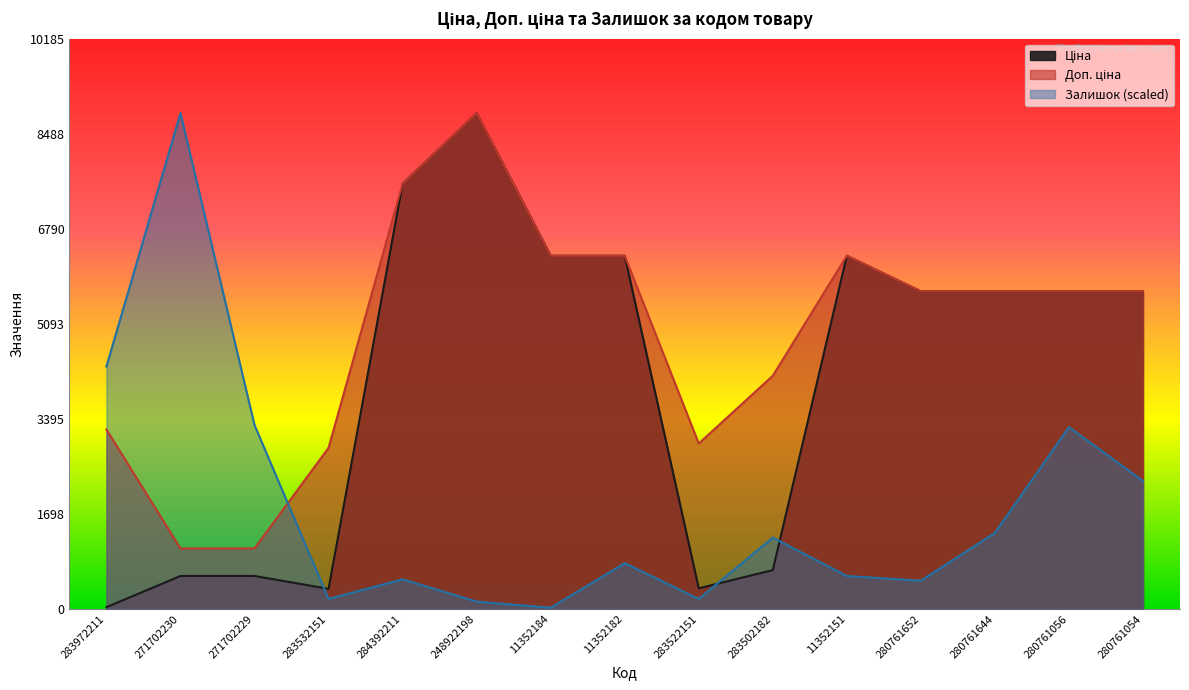

What is the minimum value shown in the chart?

24.1